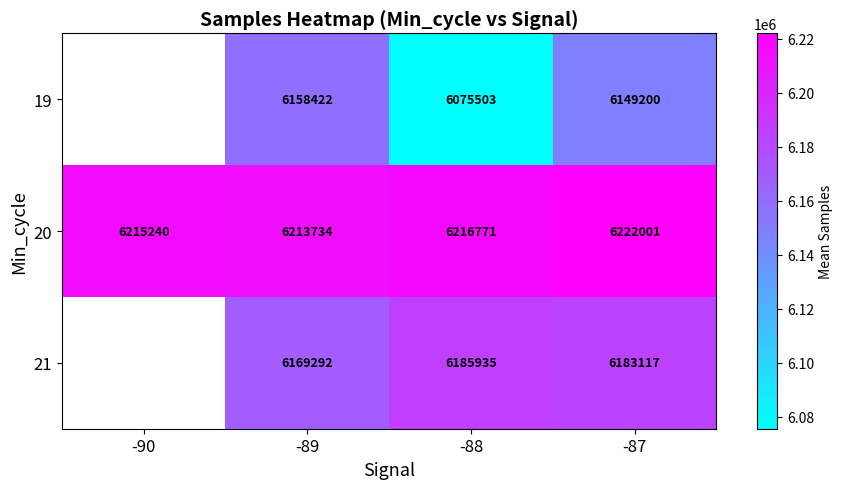

What is the minimum value shown in the chart?

6075503.0